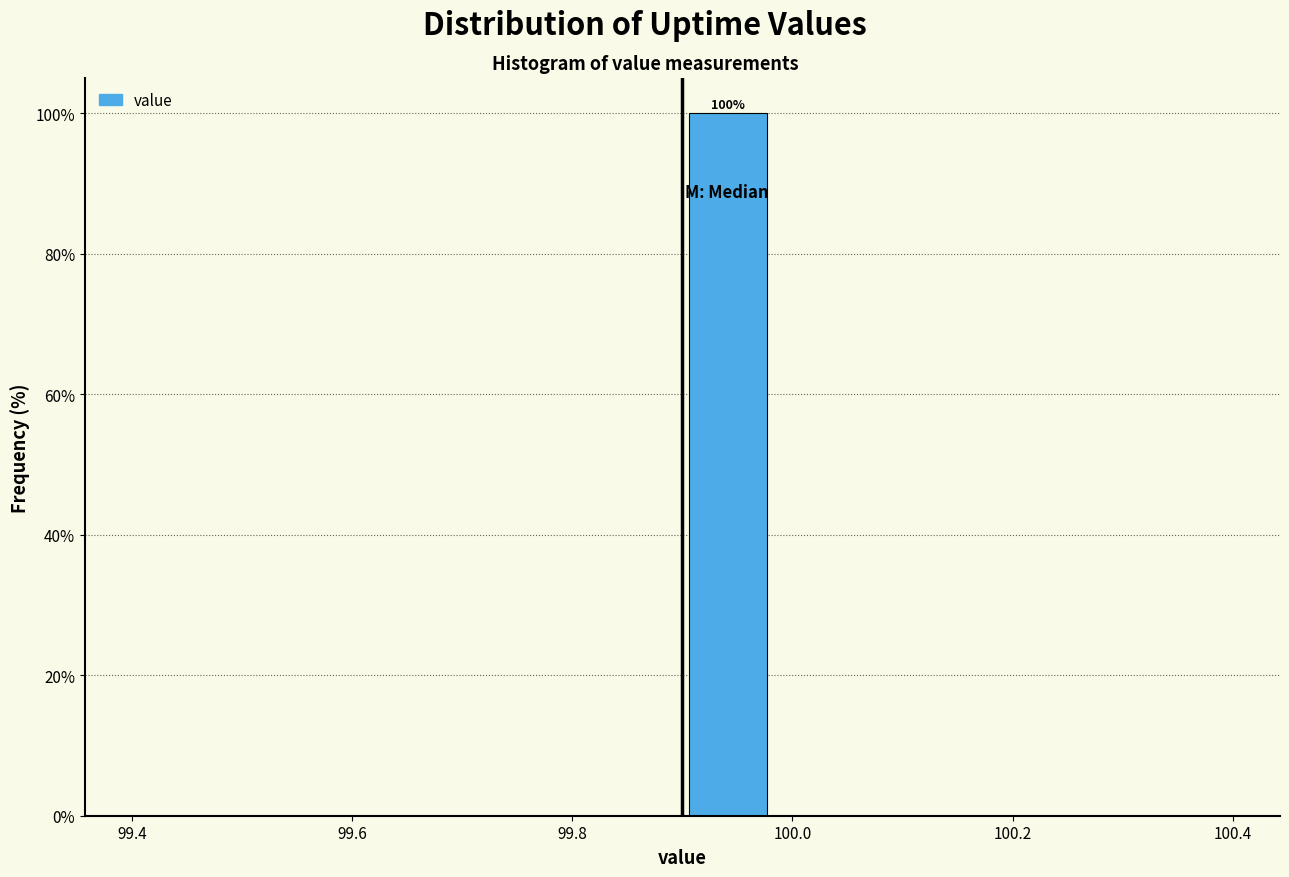

Which range on the x-axis has the tallest bar?

99.90 to 99.98